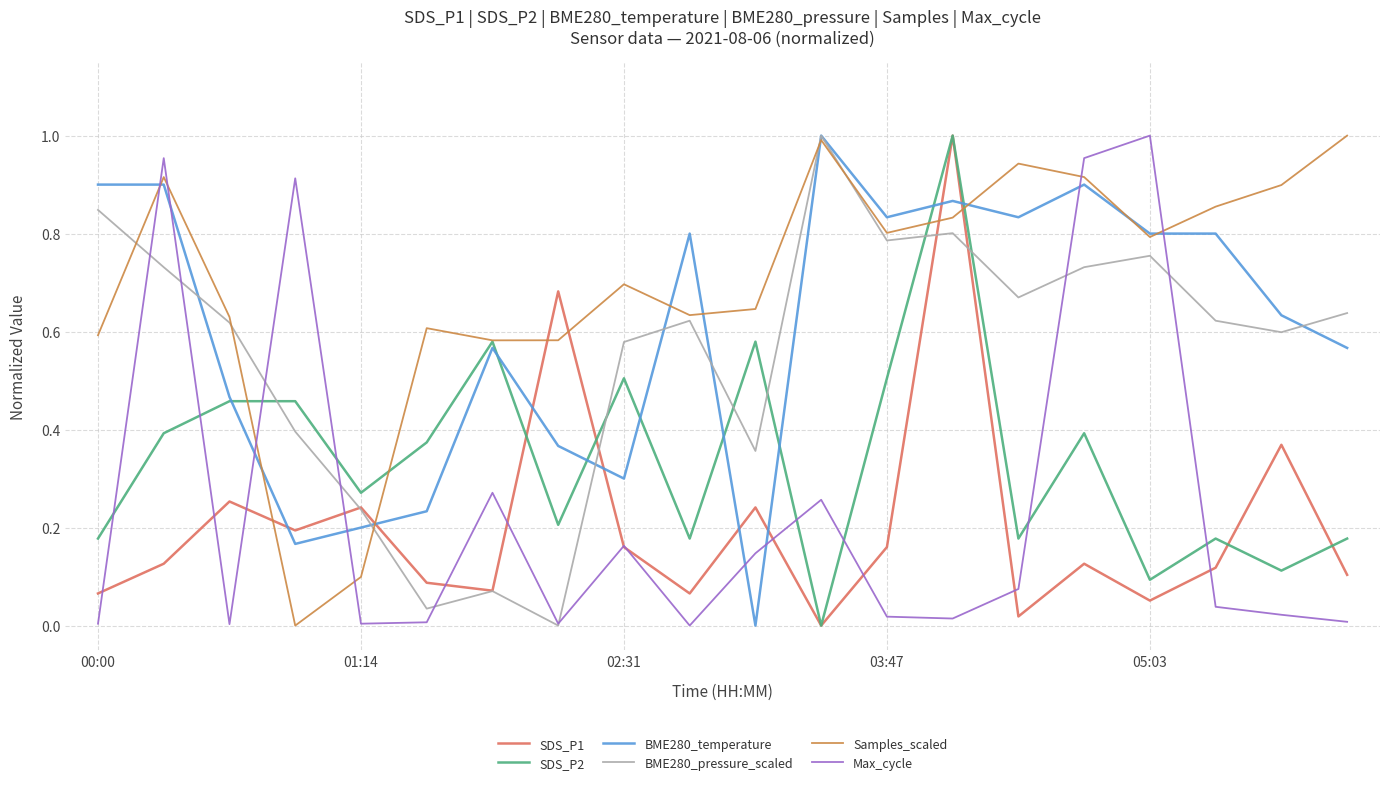

Which series ends up on top after the final intersection of SDS_P1 and BME280_temperature?

BME280_temperature